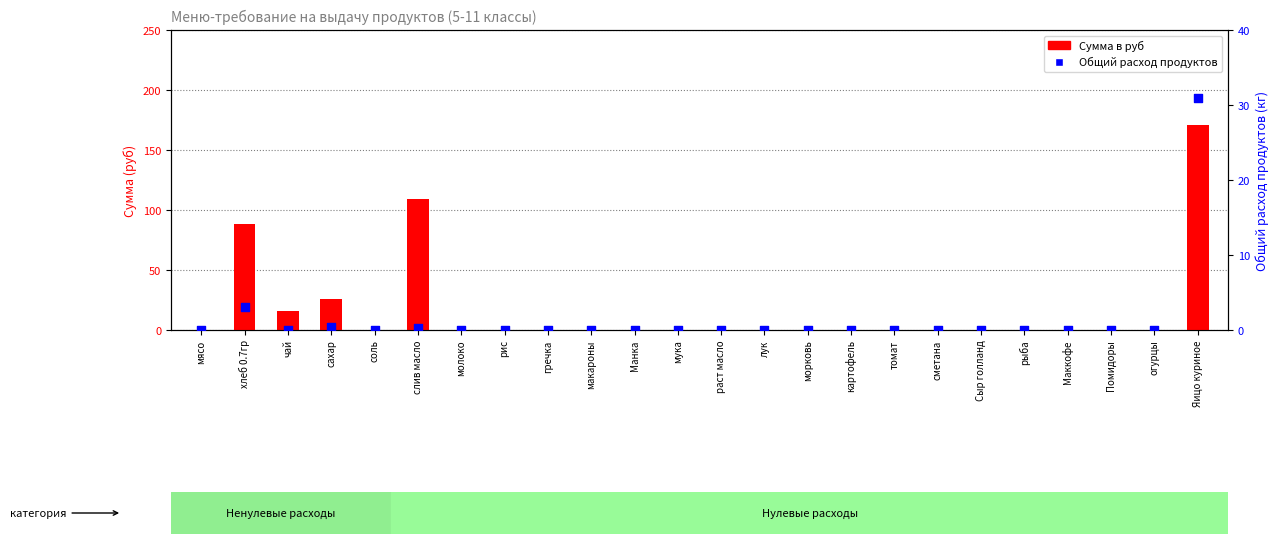

At how many categories does at least one series exceed 127?

1